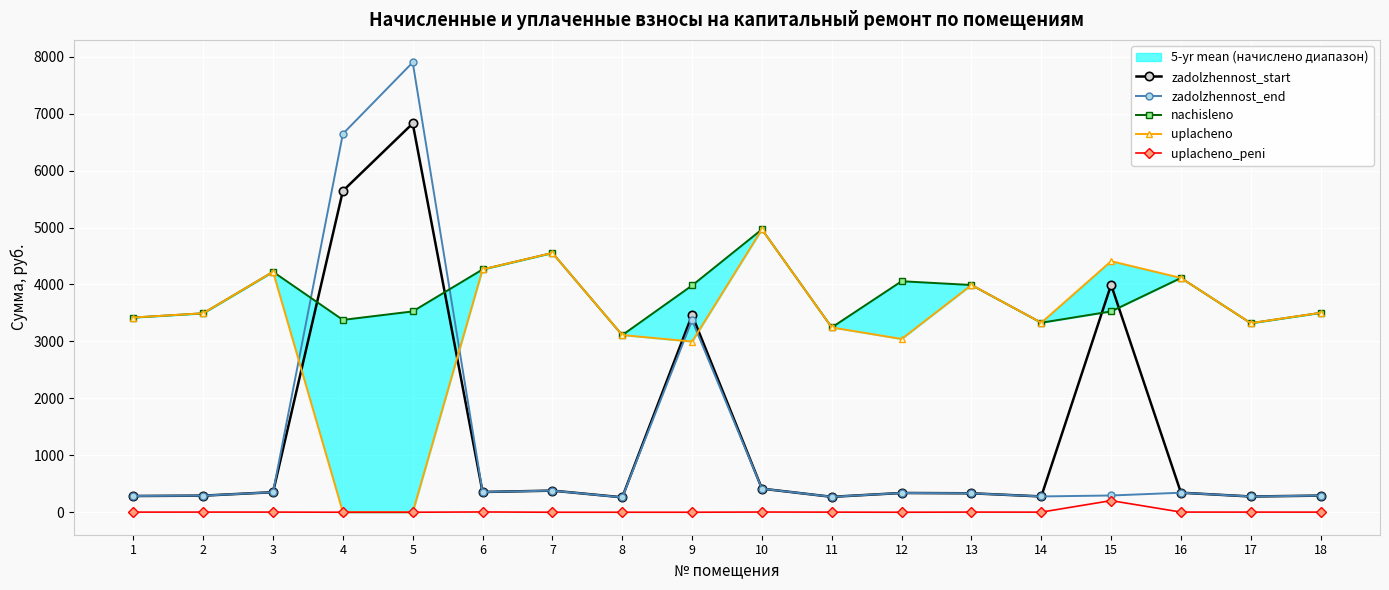

The nachisleno series shows 751.6 at 1. True or false?

False